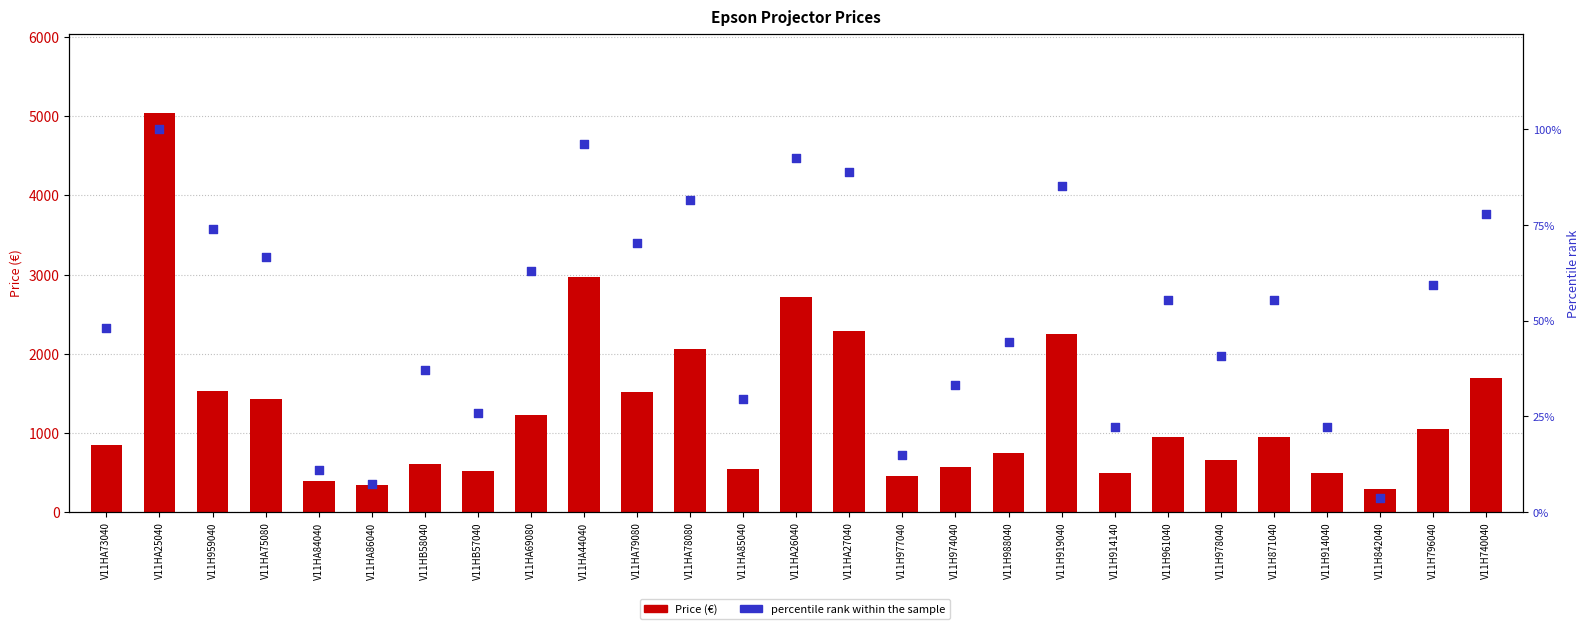

Which series contains the lowest Y value?

Percentile rank